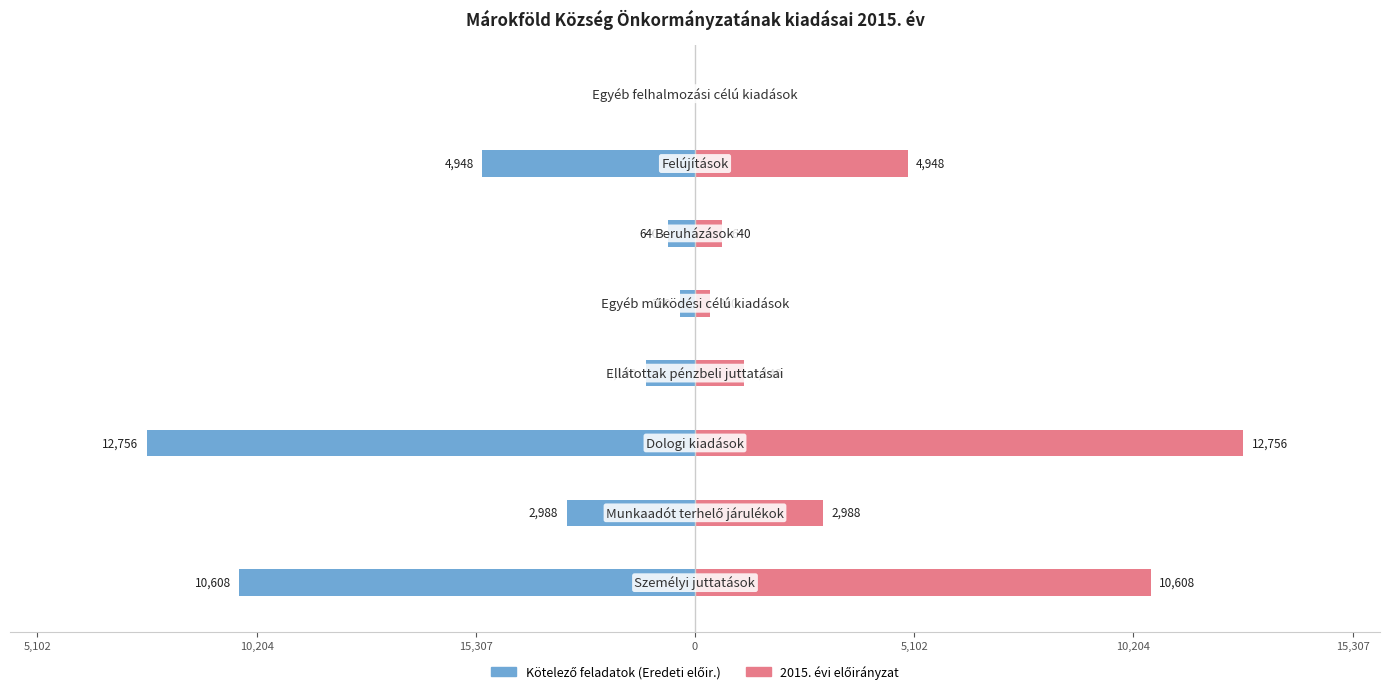

Which series has the largest total across all categories?

2015. évi előirányzat